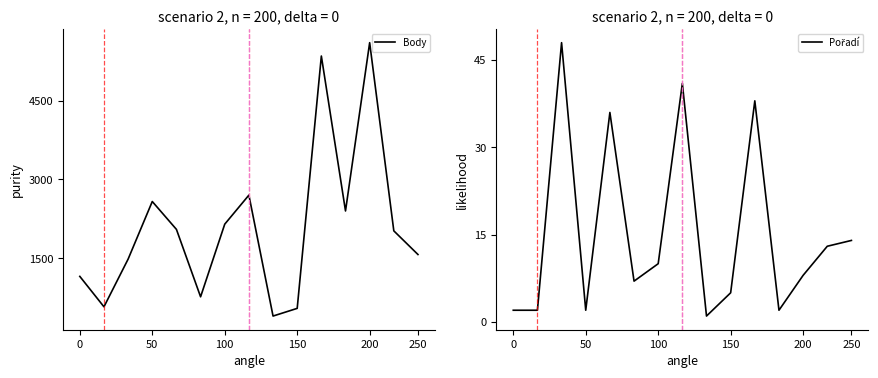

What is the minimum value shown in the chart?

1